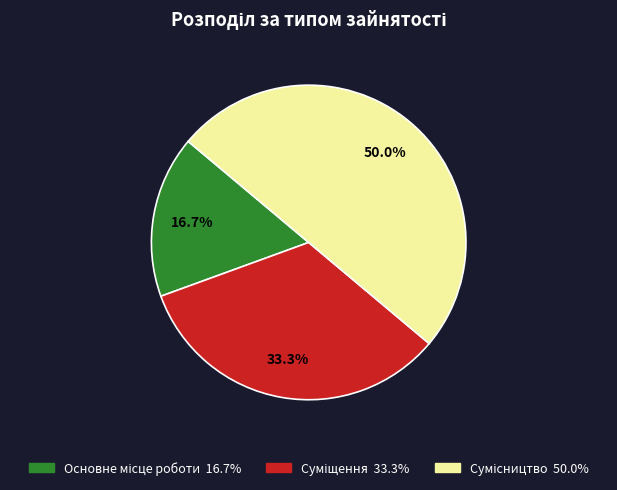

How many slices are in this pie chart?

3